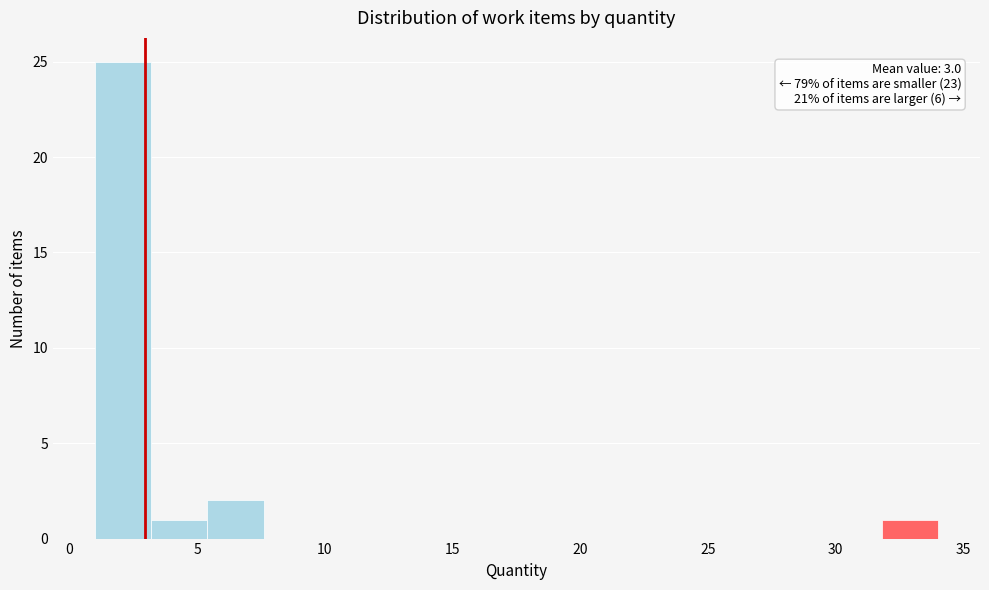

Which range on the x-axis has the tallest bar?

1.0 to 3.2